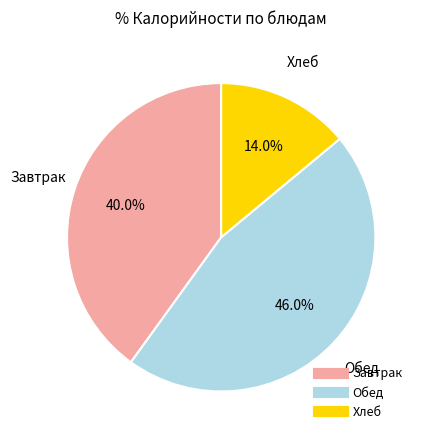

How many segments does this pie chart have?

3